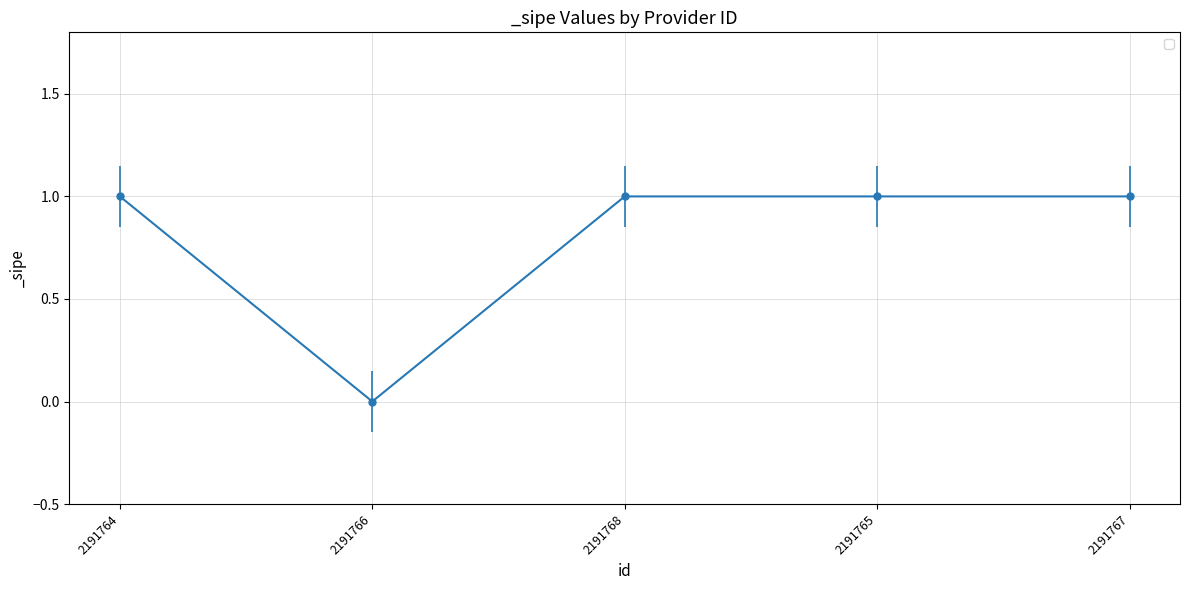

What position from the left is 2191767?

5